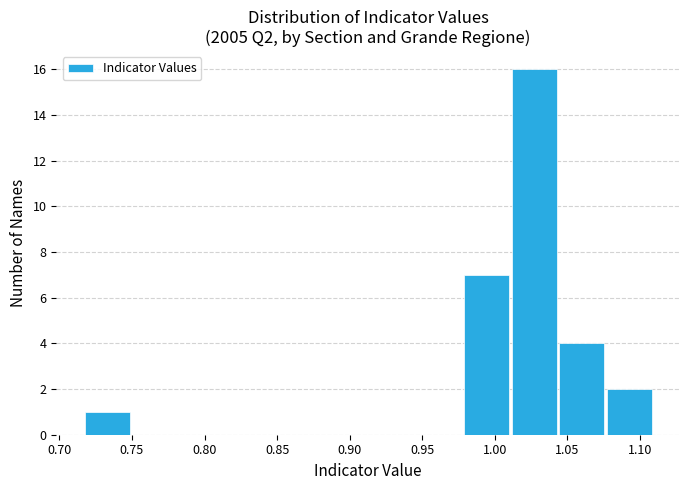

Which range on the x-axis has the tallest bar?

1.010 to 1.045